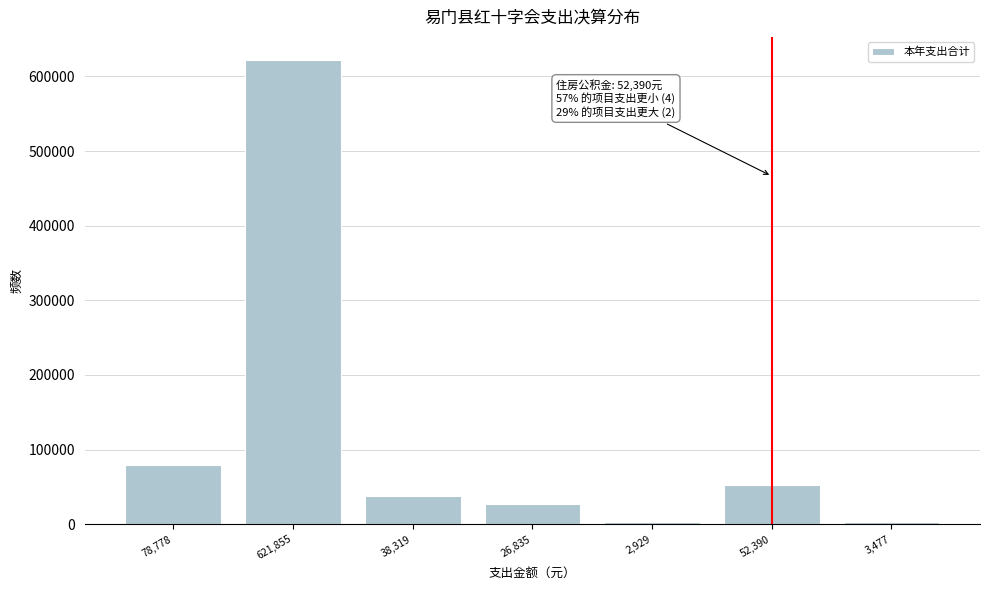

Approximately how many times larger is the value at 78,778 compared to 26,835?

2.9